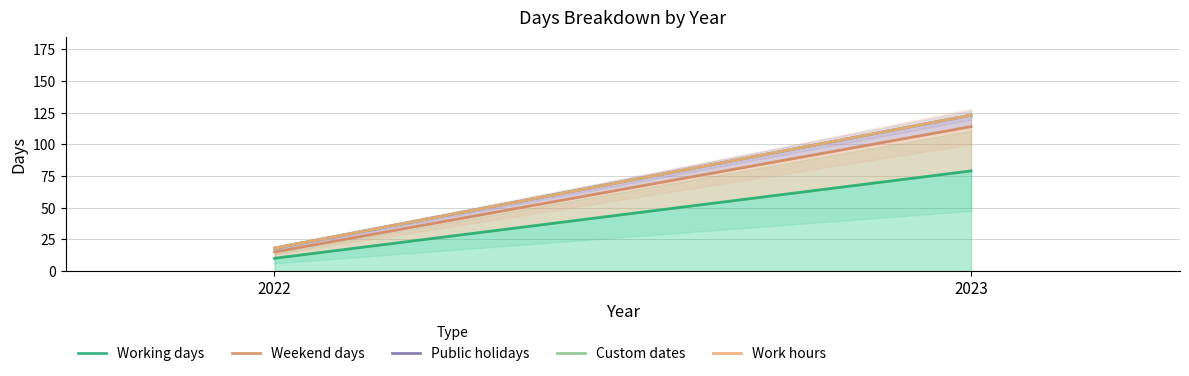

How many categories are shown in the chart?

2